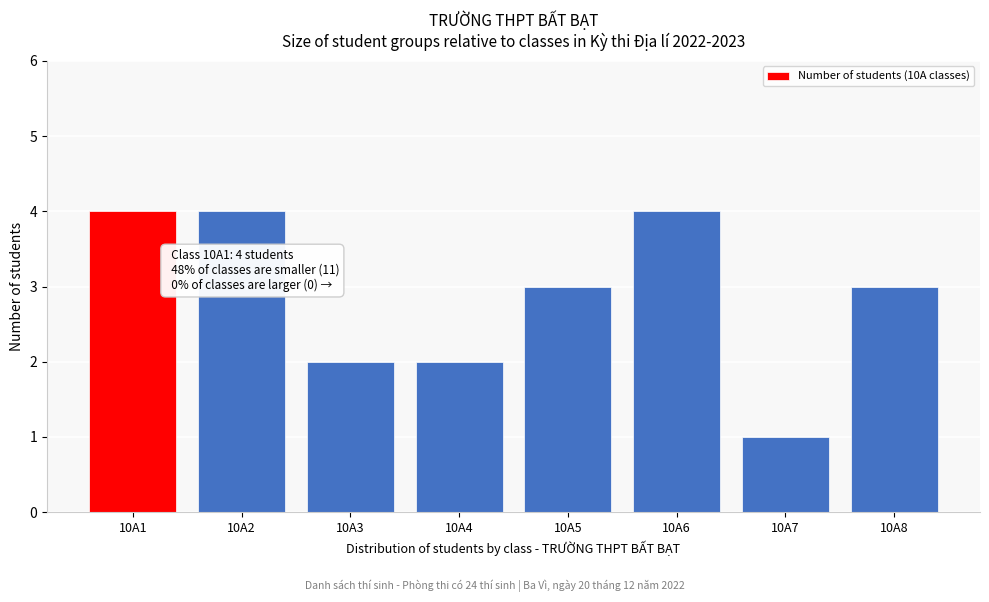

Reading left to right, list all the values displayed in this chart.

4	4	2	2	3	4	1	3